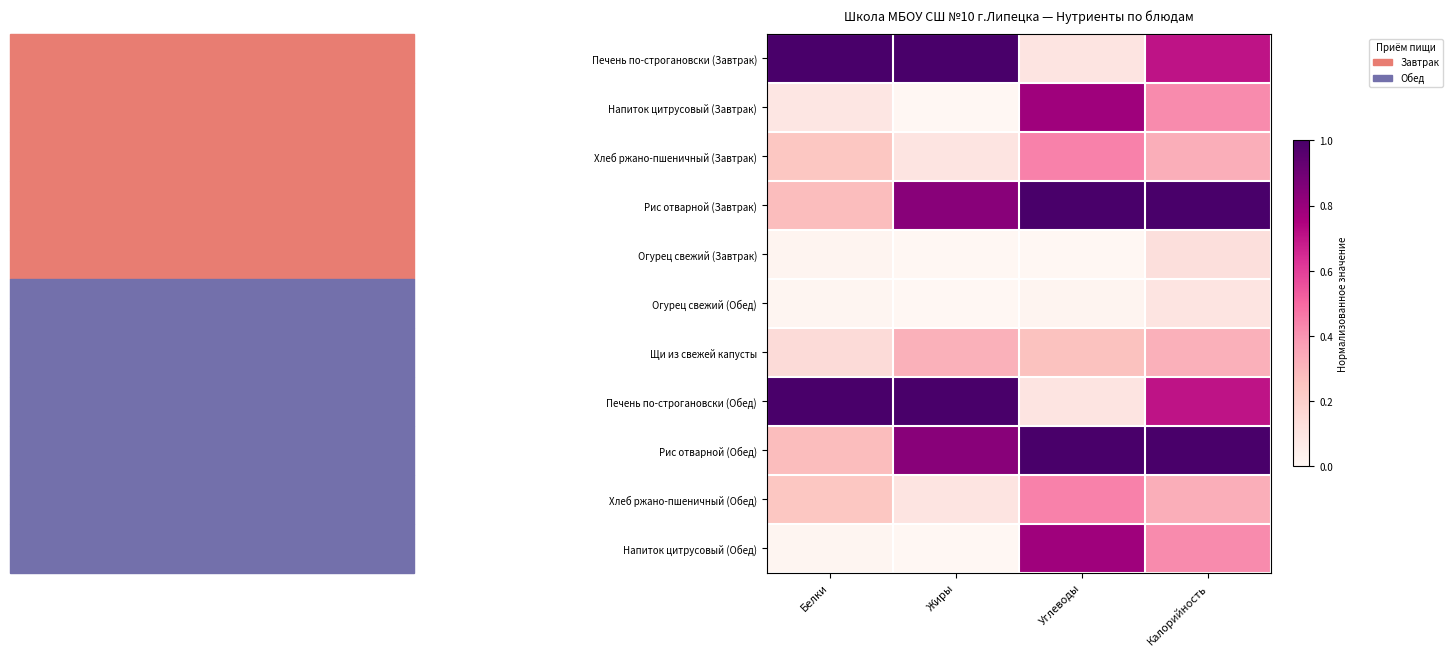

Reading left to right, list all the values displayed in this chart.

Печень по-строгановски (Завтрак): Белки=1.0	Жиры=1.0	Углеводы=0.1	Калорийность=0.7
Напиток цитрусовый (Завтрак): Белки=0.1	Жиры=0.0	Углеводы=0.8	Калорийность=0.4
Хлеб ржано-пшеничный (Завтрак): Белки=0.2	Жиры=0.1	Углеводы=0.4	Калорийность=0.3
Рис отварной (Завтрак): Белки=0.3	Жиры=0.8	Углеводы=1.0	Калорийность=1.0
Огурец свежий (Завтрак): Белки=0.0	Жиры=0.0	Углеводы=0.0	Калорийность=0.1
Огурец свежий (Обед): Белки=0.0	Жиры=0.0	Углеводы=0.0	Калорийность=0.1
Щи из свежей капусты: Белки=0.1	Жиры=0.3	Углеводы=0.3	Калорийность=0.3
Печень по-строгановски (Обед): Белки=1.0	Жиры=1.0	Углеводы=0.1	Калорийность=0.7
Рис отварной (Обед): Белки=0.3	Жиры=0.8	Углеводы=1.0	Калорийность=1.0
Хлеб ржано-пшеничный (Обед): Белки=0.2	Жиры=0.1	Углеводы=0.4	Калорийность=0.3
Напиток цитрусовый (Обед): Белки=0.0	Жиры=0.0	Углеводы=0.8	Калорийность=0.4